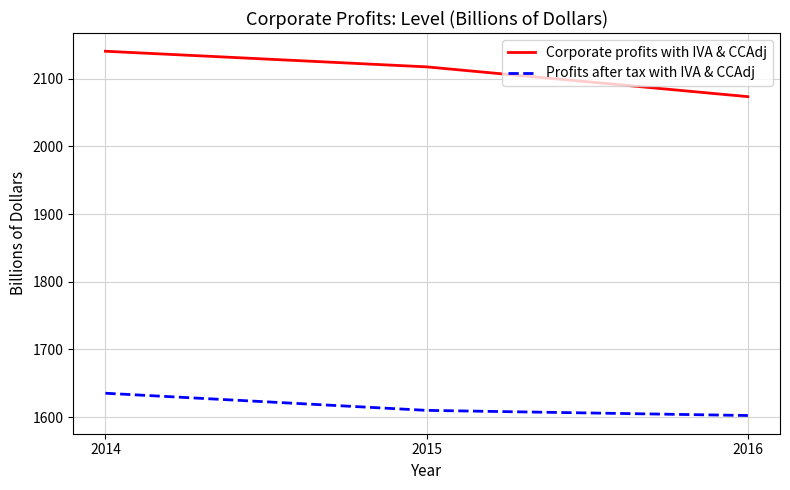

At which label does Corporate profits with IVA & CCAdj first exceed 2117?

2014